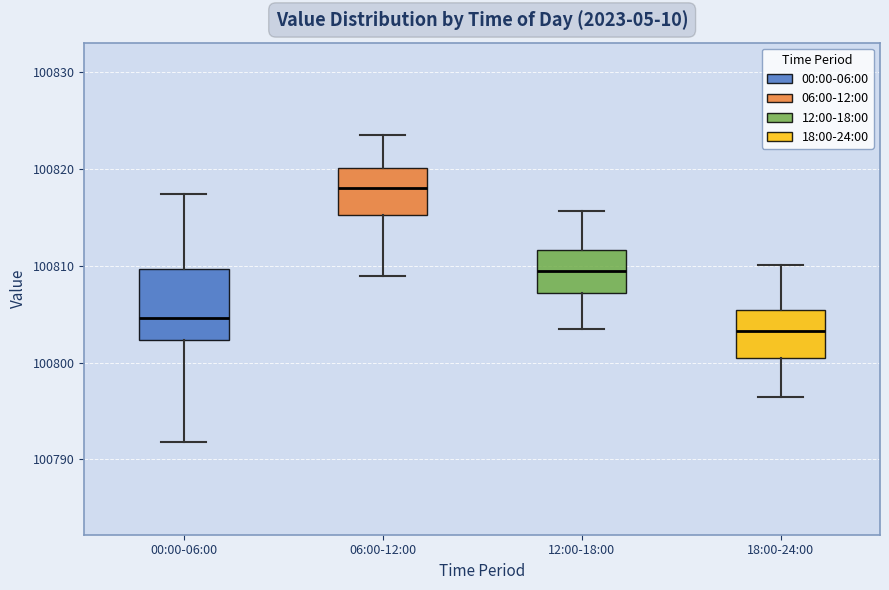

Where does the median line of the box for 12:00-18:00 sit on the y-axis? The values are not printed on the chart, so give them approximately, as read against the axis.

100809